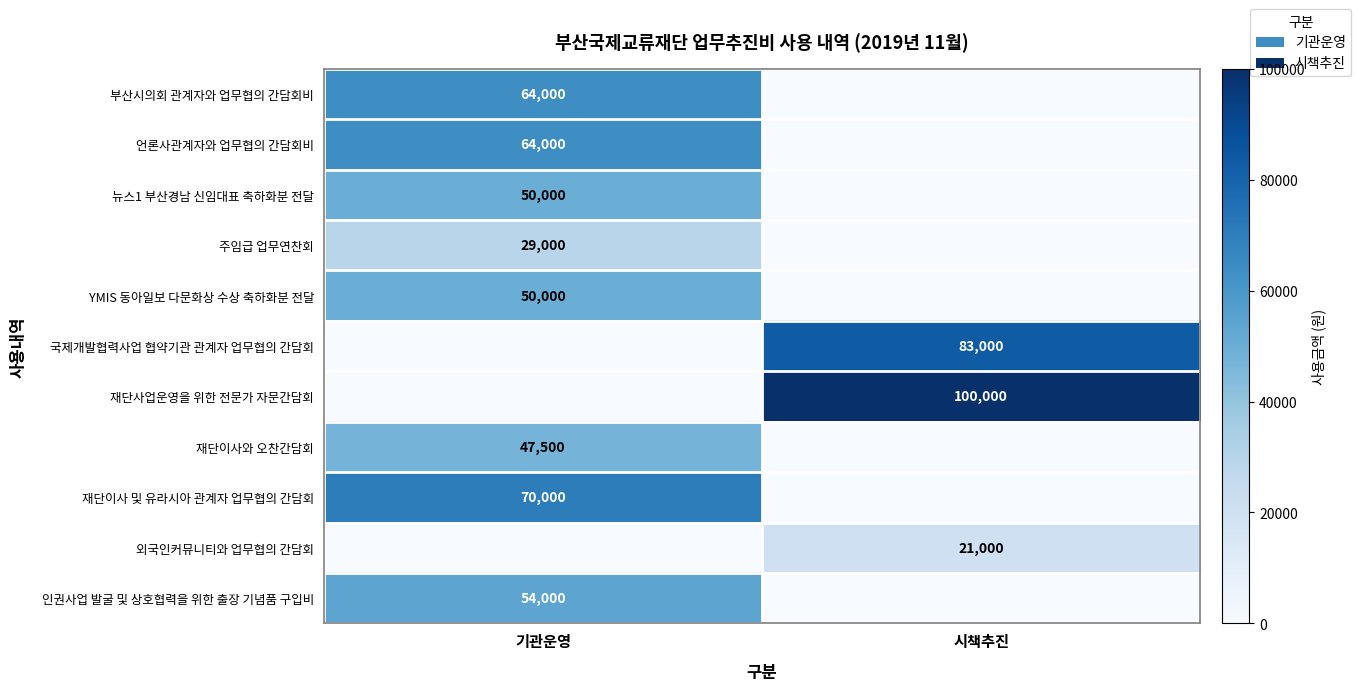

Is it true that 부산시의회 관계자와 업무협의 간담회비 equals 94065 at 기관운영?

False